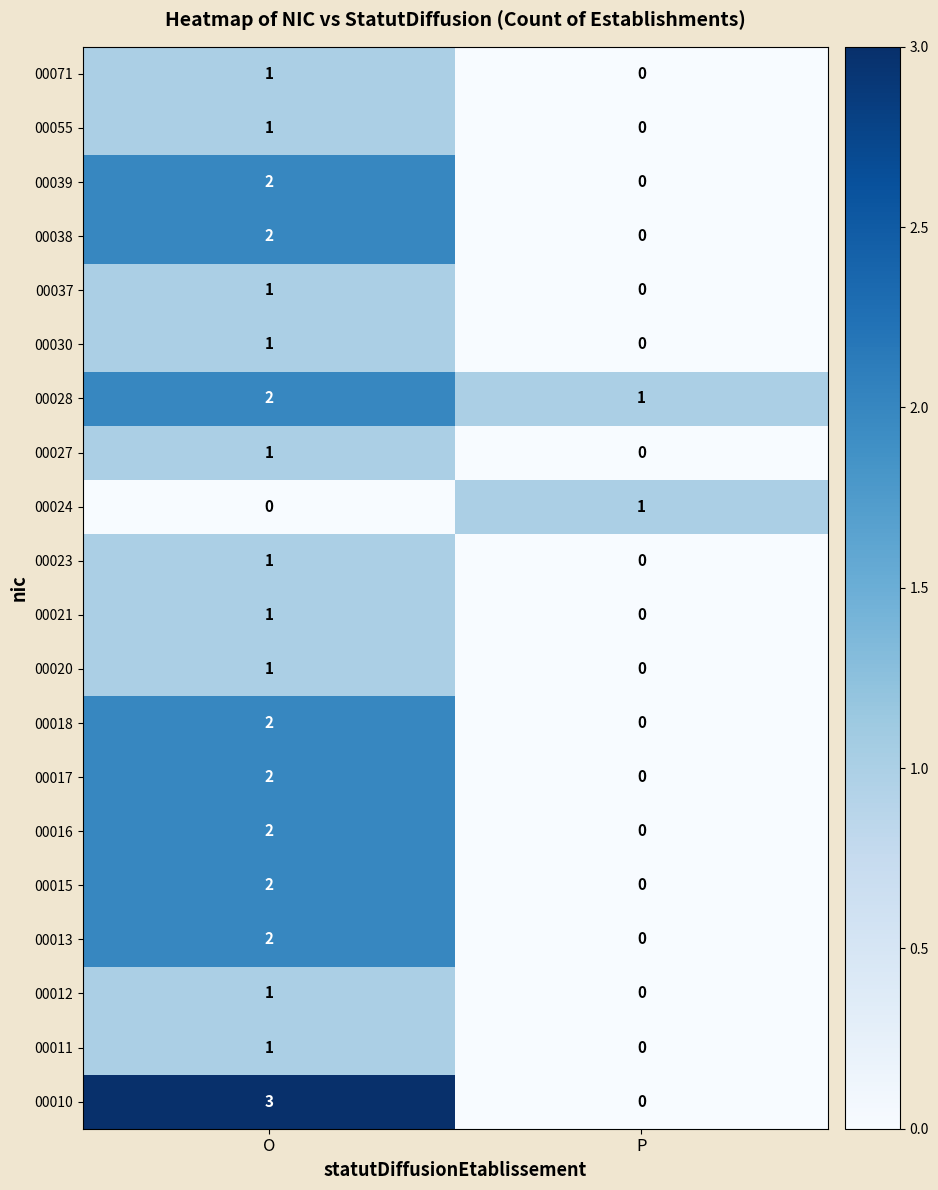

Which category has the lowest value in the 00016 series?

P